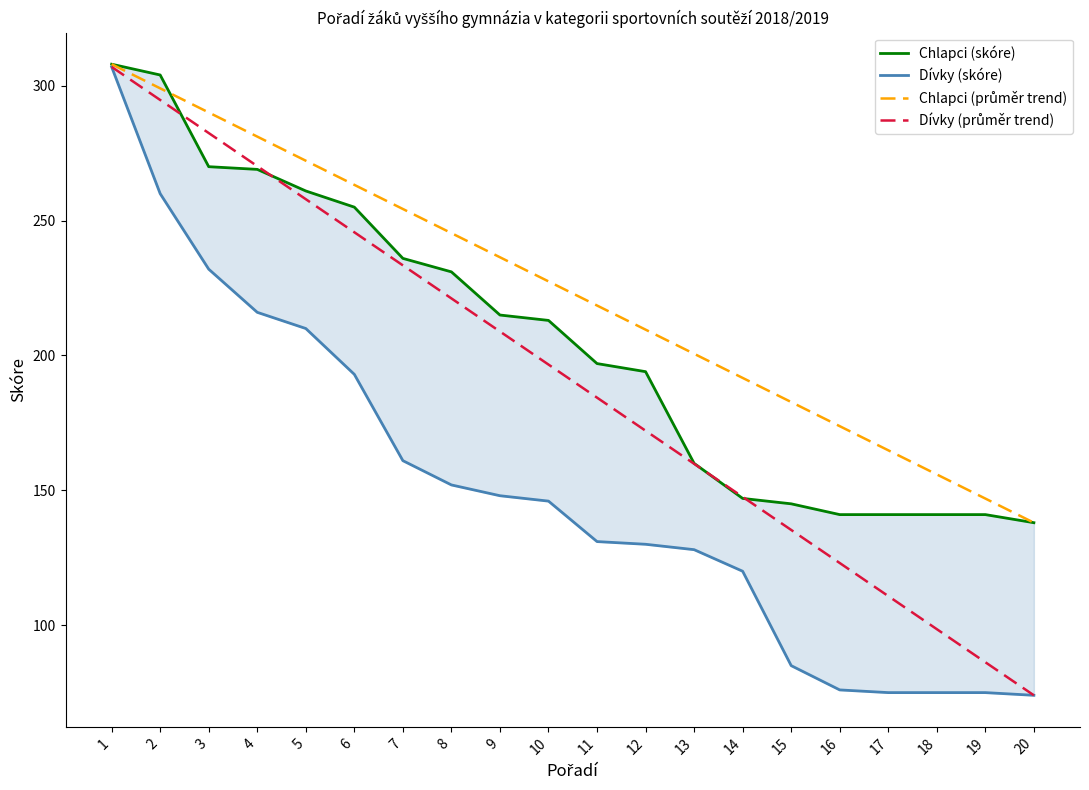

What is the value of the Chlapci (průměr trend) point at the 10th from the left?

227.5